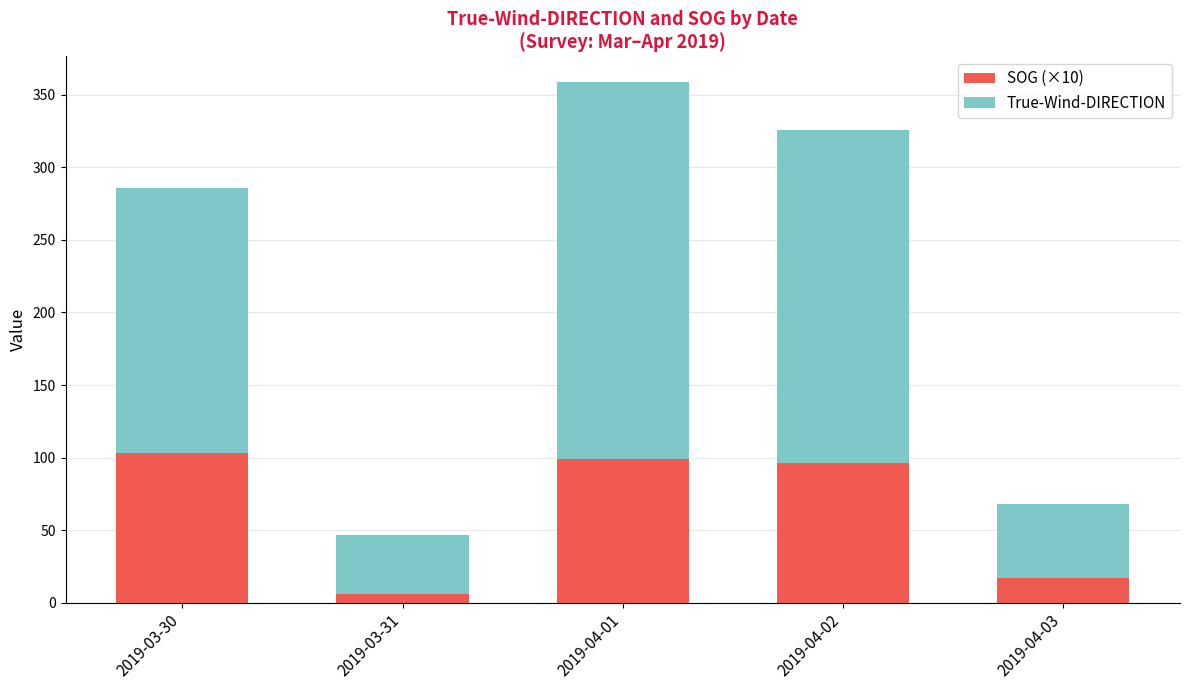

At which category is the sum across all series the highest?

2019-04-01